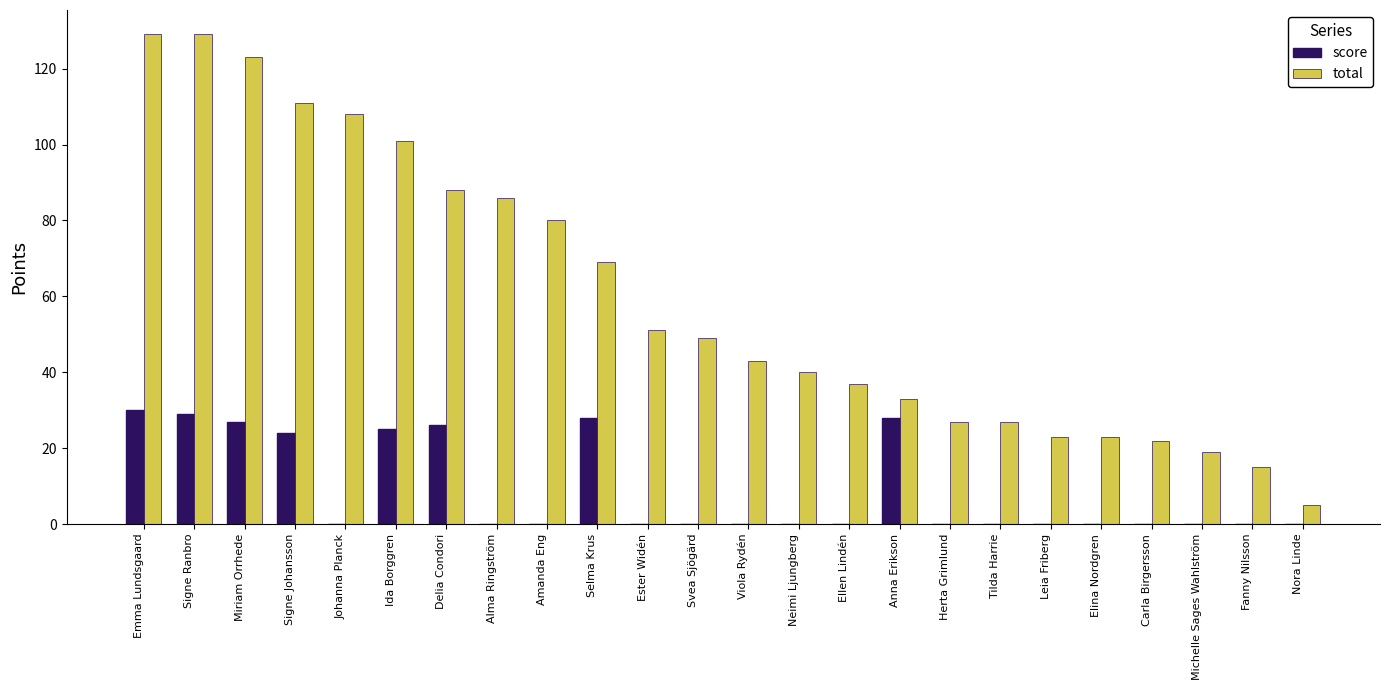

What is the maximum value for score?

30